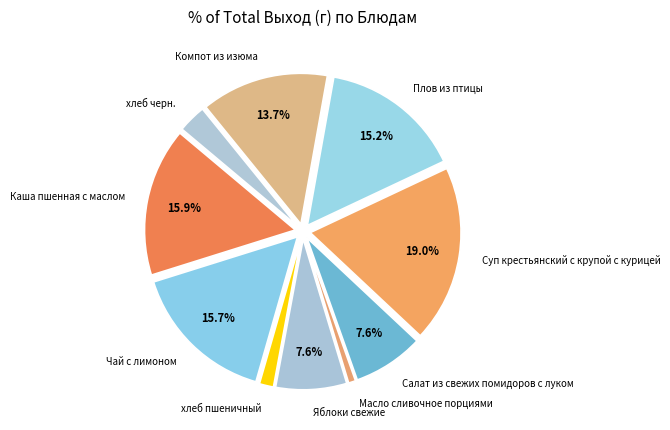

Is there any slice that represents more than half of the pie?

No